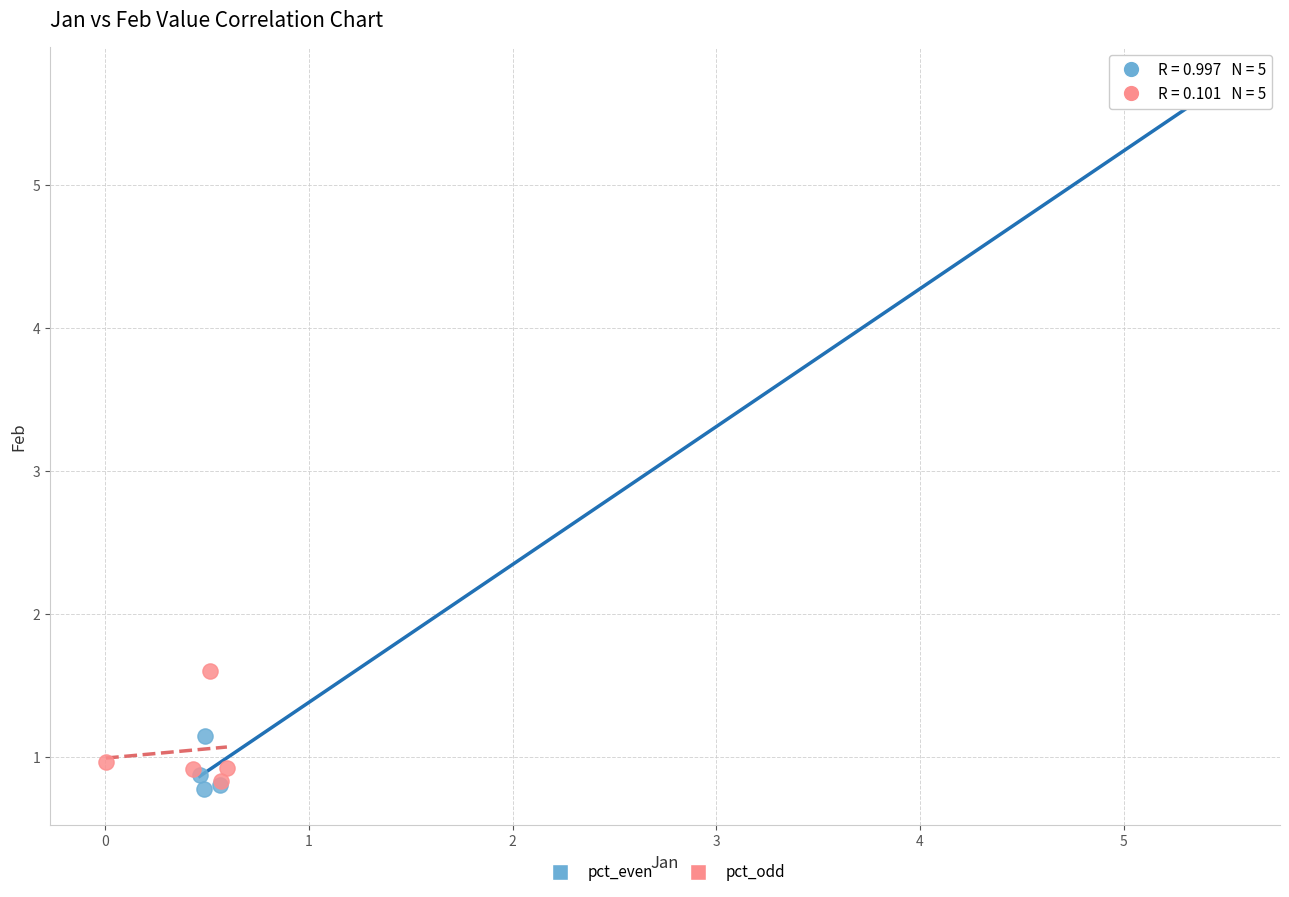

Which series contains the highest Y value?

pct_even